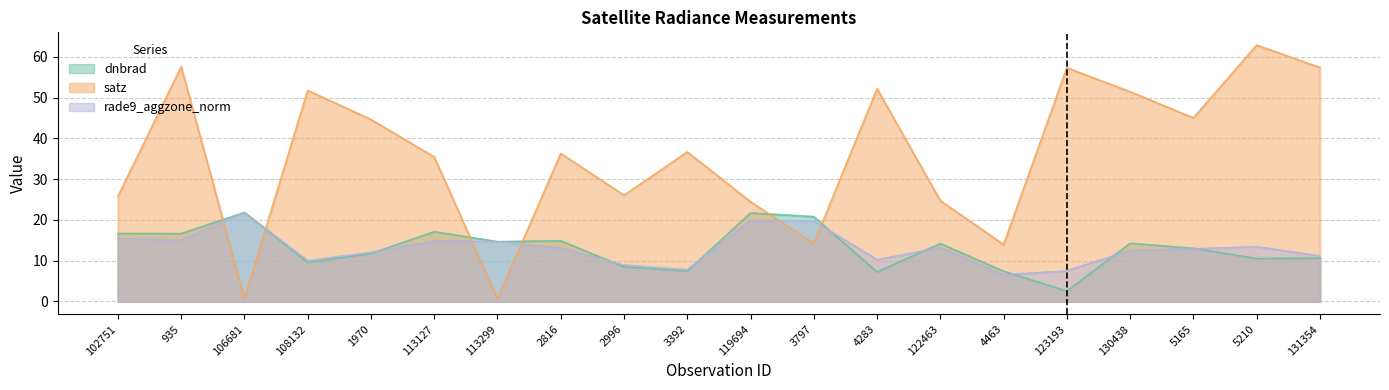

List the series in order of their peak value, highest first.

satz, rade9_aggzone_norm, dnbrad